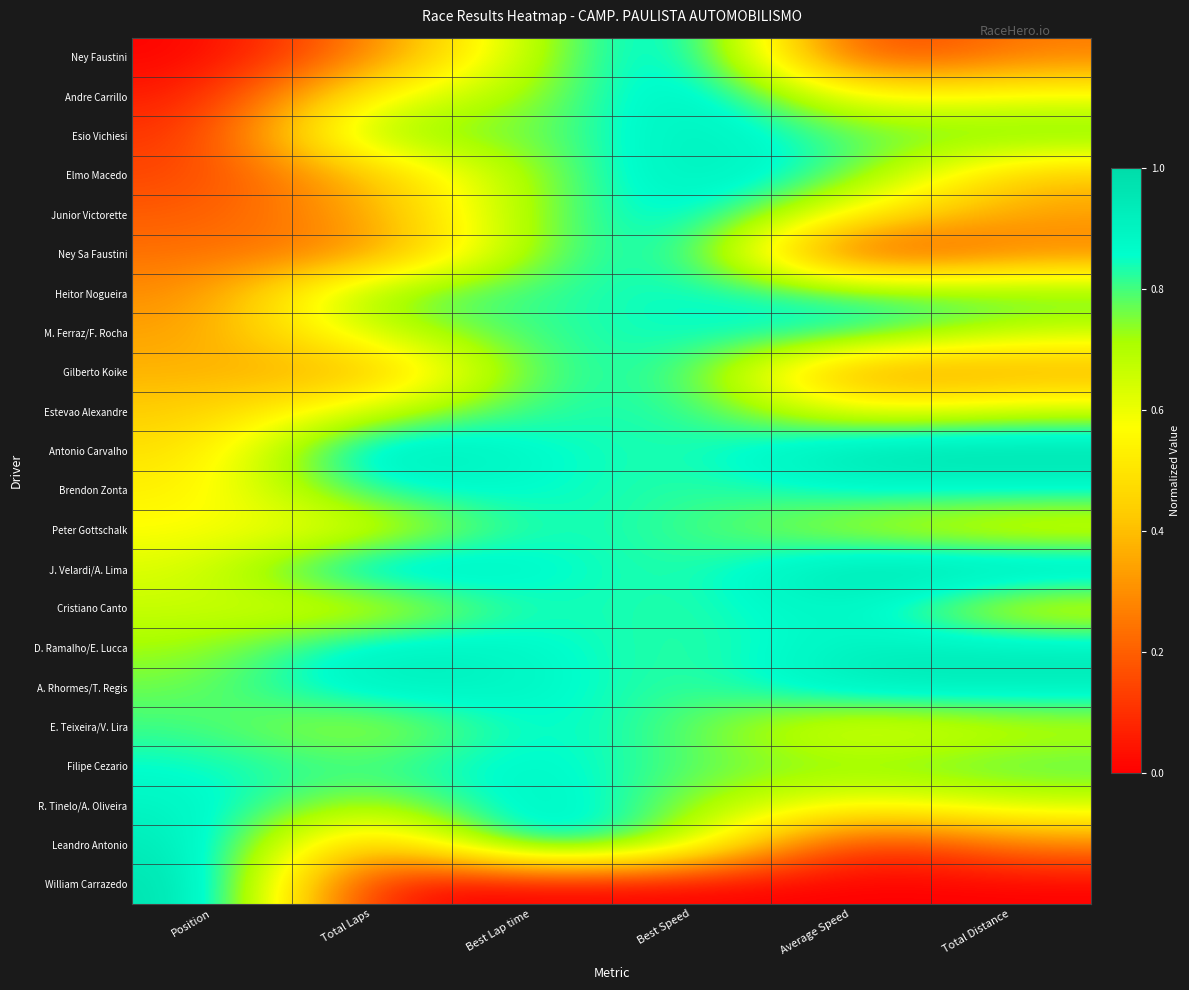

What is the total value across all series at Total Laps?

13.5